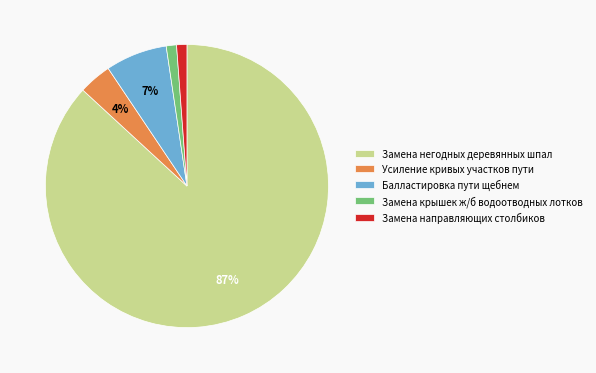

What is the ratio of the value at Замена направляющих столбиков to the value at Замена крышек ж/б водоотводных лотков?

1.0